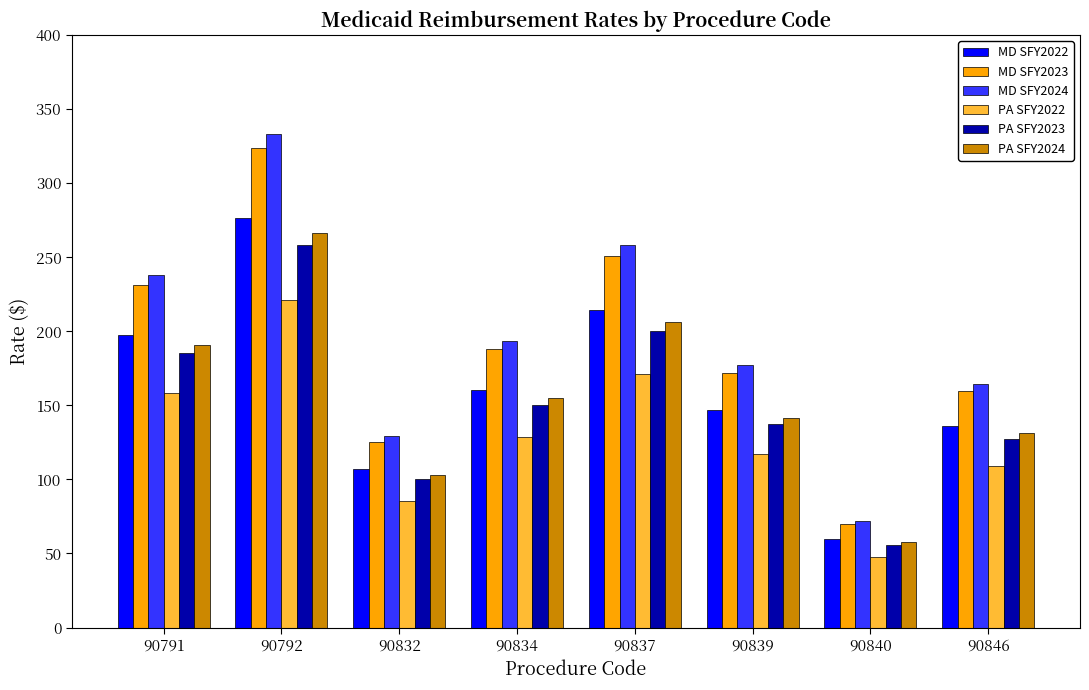

What is the approximate value of MD SFY2022 at 90837?

214.2